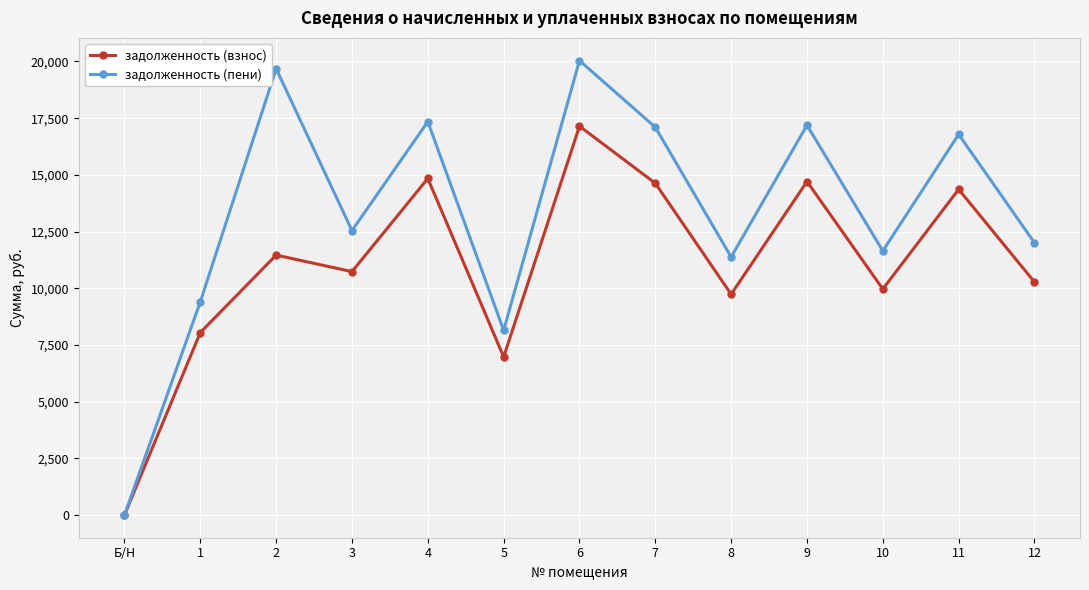

Is it true that задолженность (взнос) equals 5862.1 at 8?

False